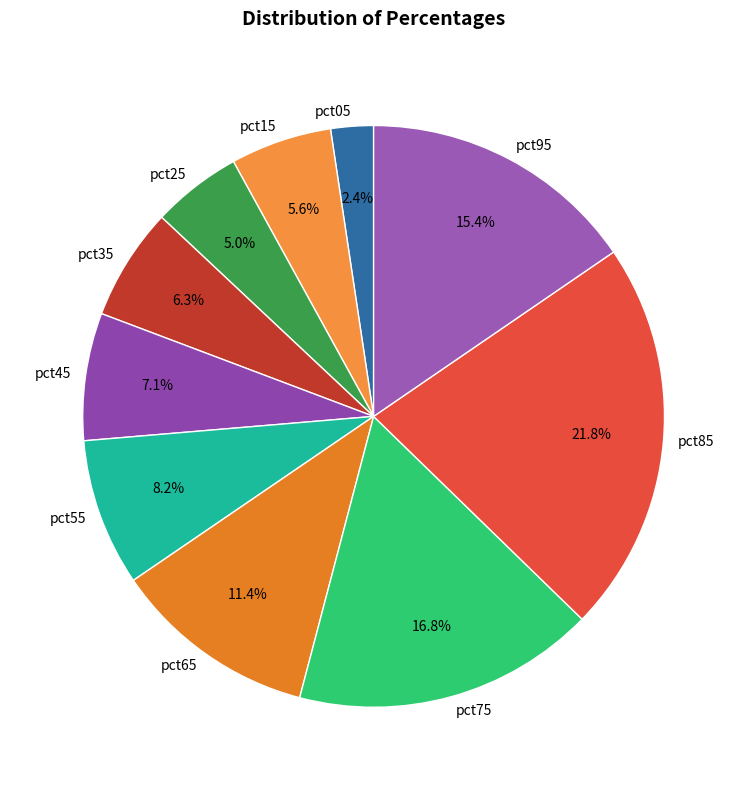

Does pct15 account for over 50% of the chart?

No